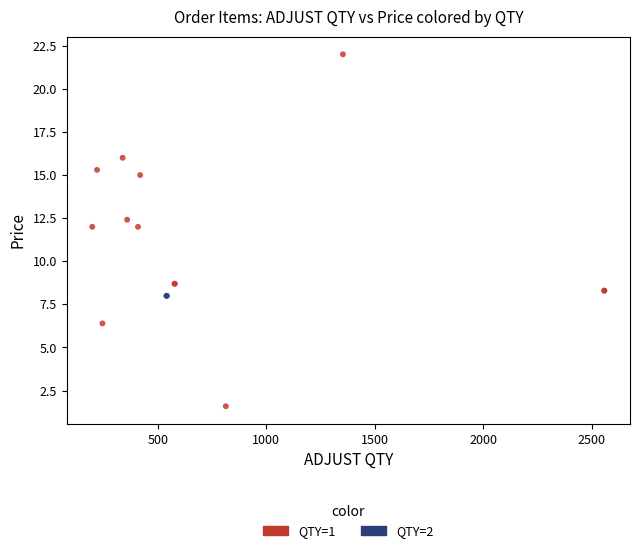

What are all the series names shown in the legend?

QTY=1, QTY=2